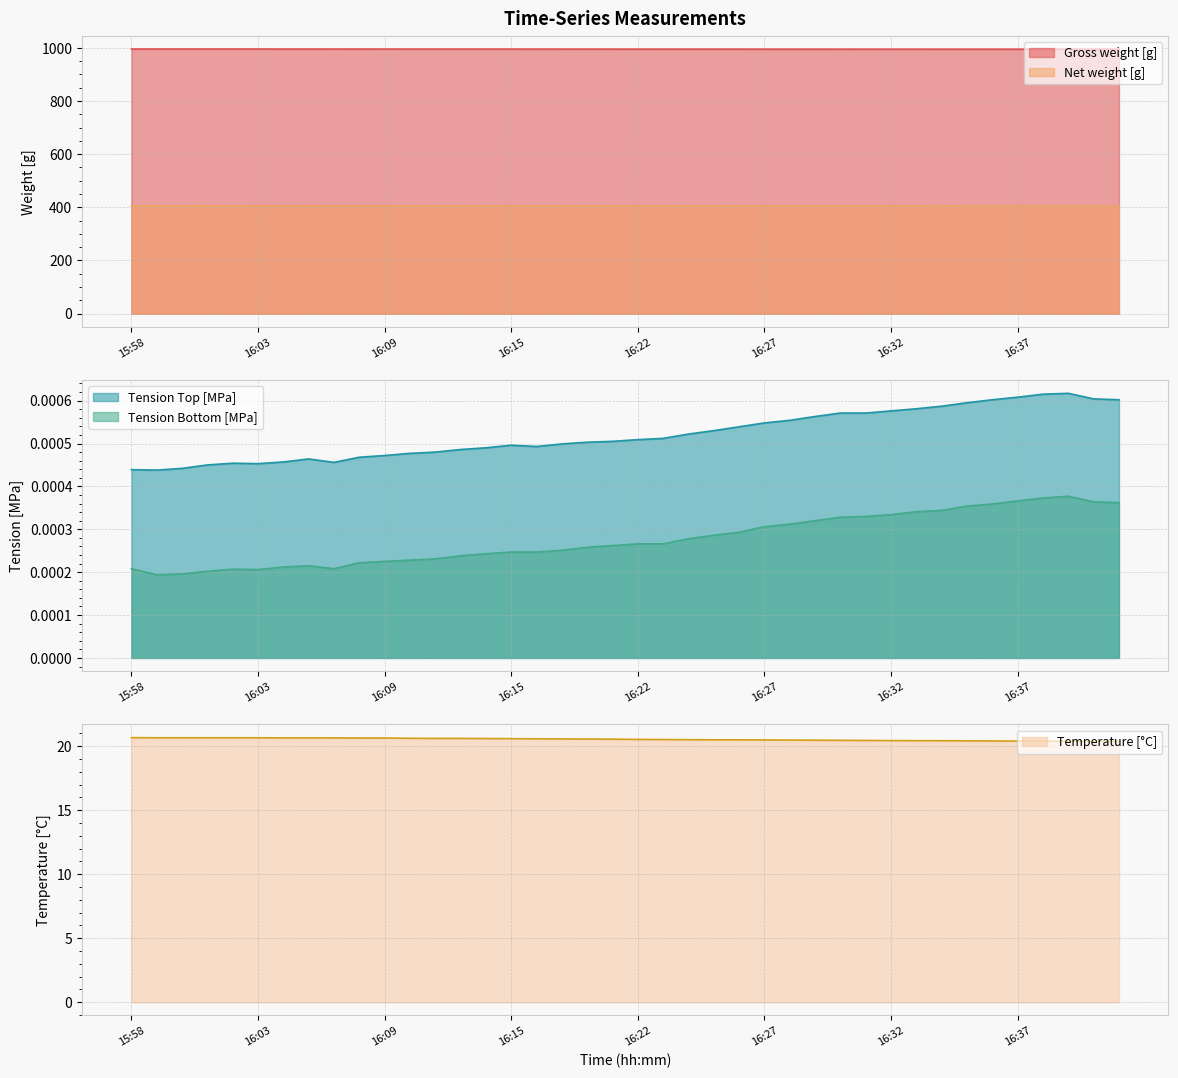

True or false: Tension Top [MPa] and Tension Bottom [MPa] cross at least once.

False